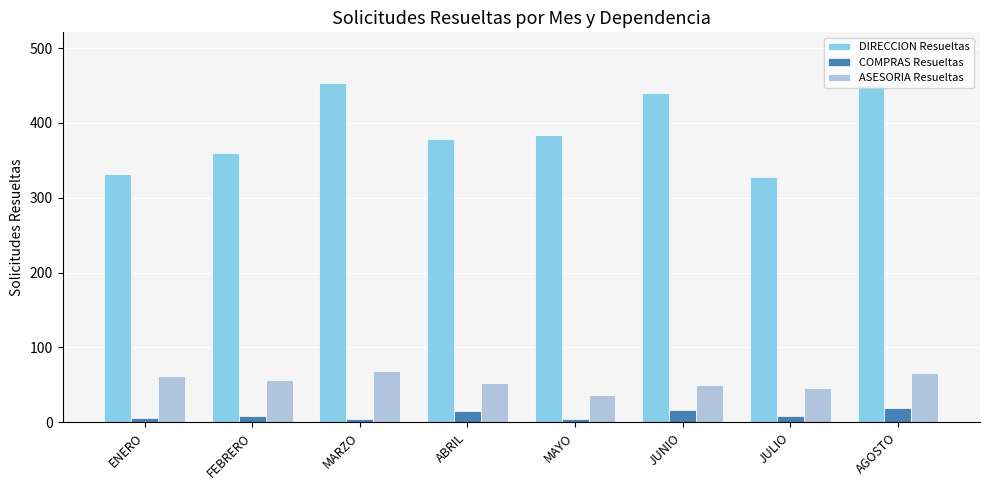

What is the spread (max minus min) of values at AGOSTO?

431